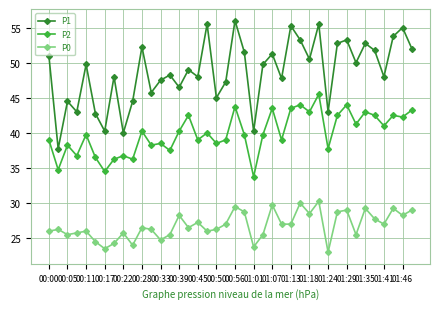

What is the sum of all P1 values?

1949.8